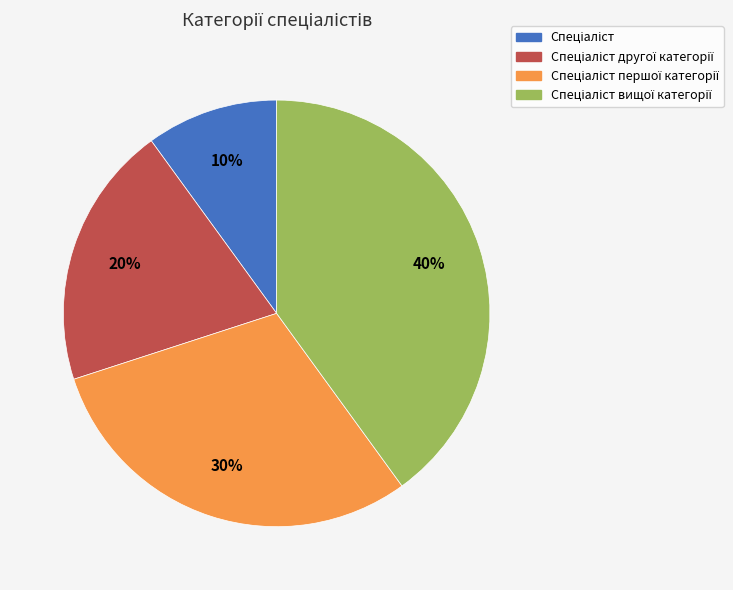

To the nearest percent, what is the average slice percentage?

25%